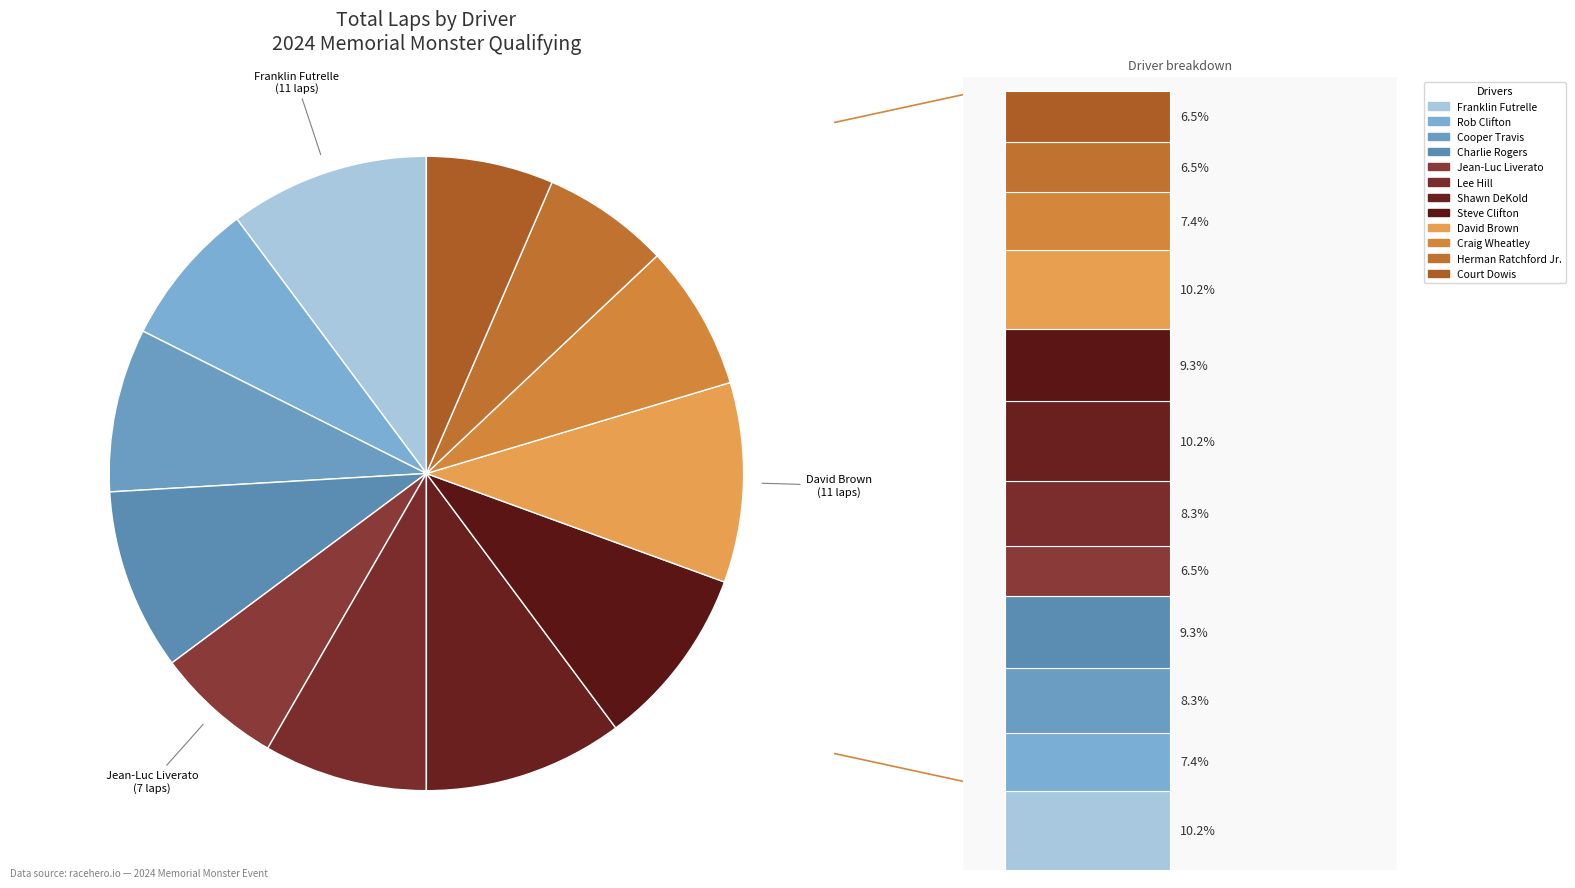

How many slices are in this pie chart?

12